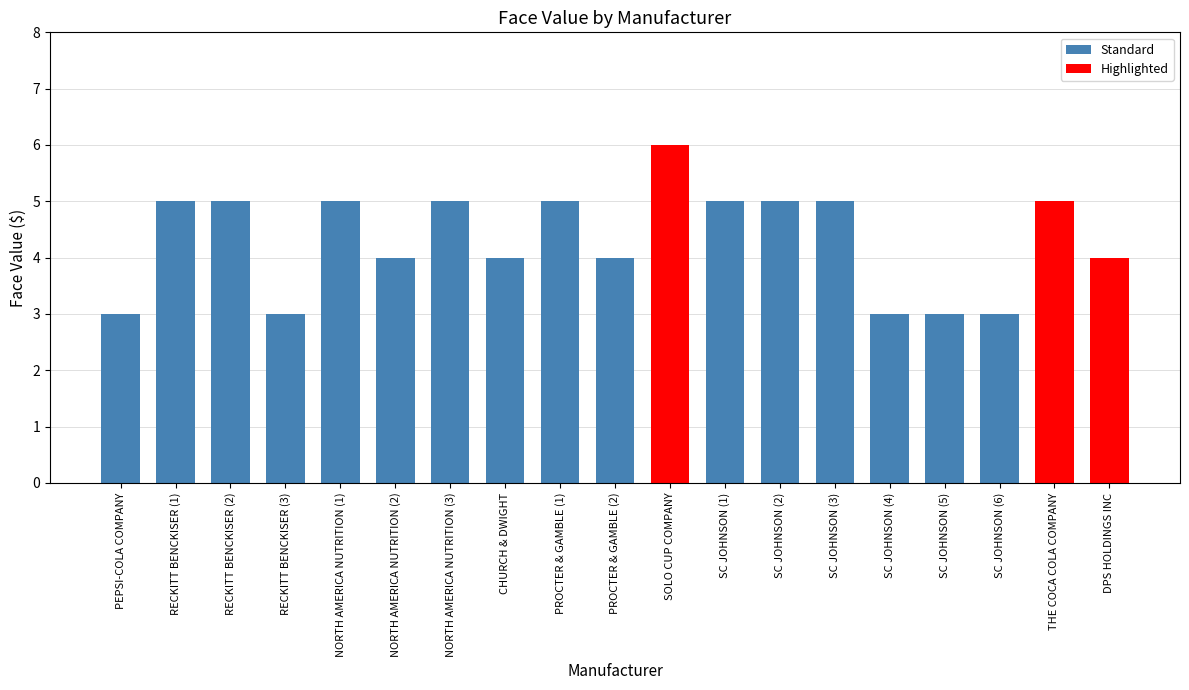

What is the label of the 2nd bar from the left?

RECKITT BENCKISER (1)